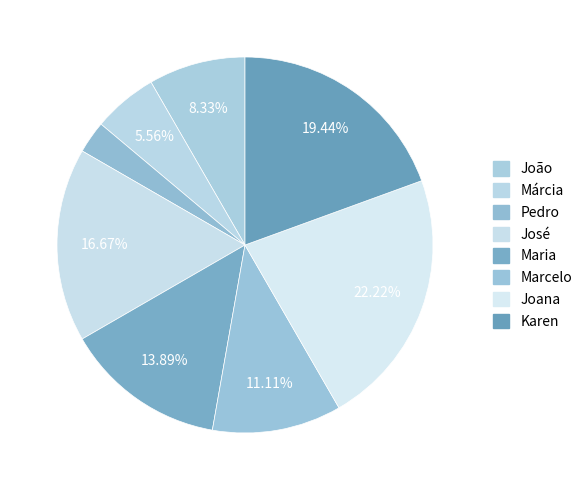

What percentage is the Karen slice, to the nearest percent?

19%